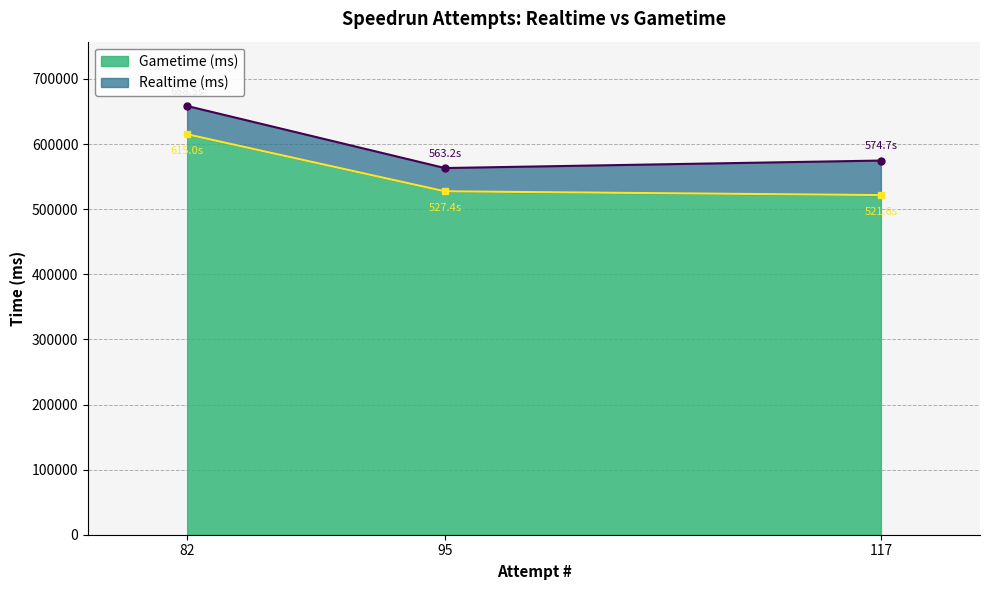

Is the value of Gametime (ms) at 82 greater than the value of Realtime (ms) at 95?

Yes